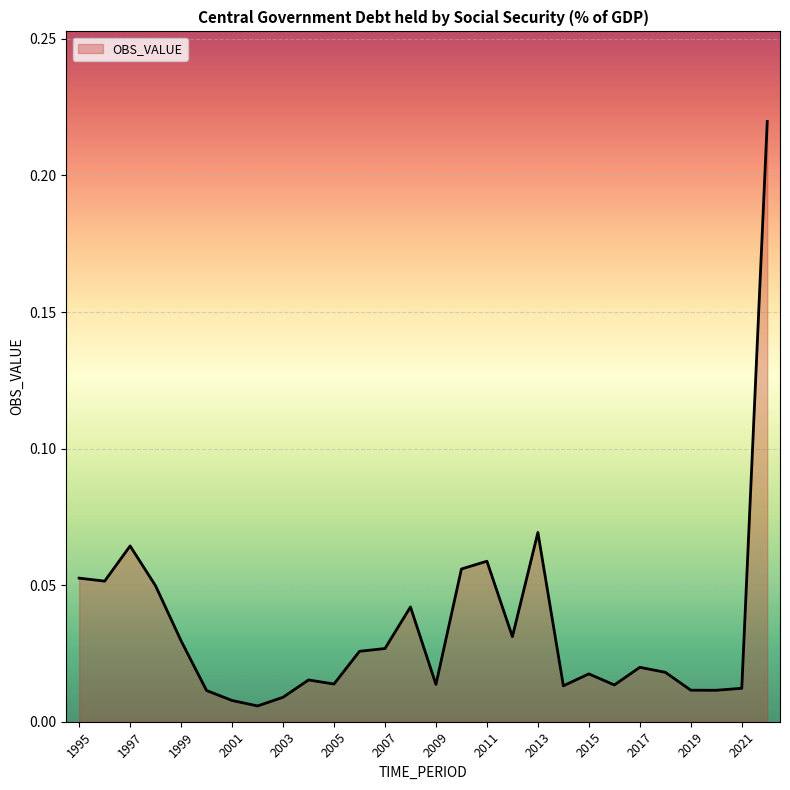

Reading left to right, extract all data points from this chart.

1995=0.1	1996=0.1	1997=0.1	1998=0.0	1999=0.0	2000=0.0	2001=0.0	2002=0.0	2003=0.0	2004=0.0	2005=0.0	2006=0.0	2007=0.0	2008=0.0	2009=0.0	2010=0.1	2011=0.1	2012=0.0	2013=0.1	2014=0.0	2015=0.0	2016=0.0	2017=0.0	2018=0.0	2019=0.0	2020=0.0	2021=0.0	2022=0.2